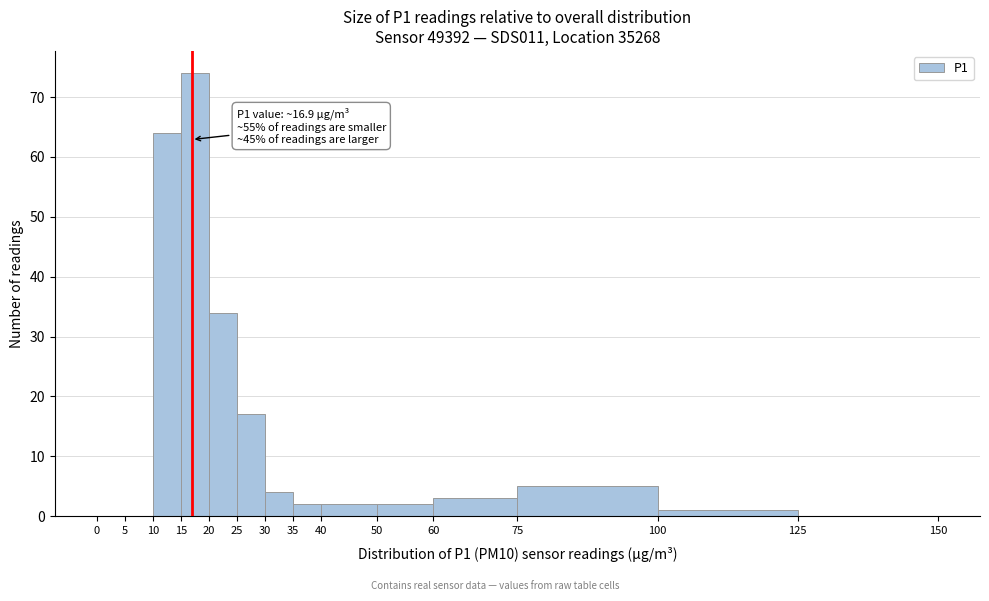

Over which range of the x-axis is the bar tallest?

15 to 20